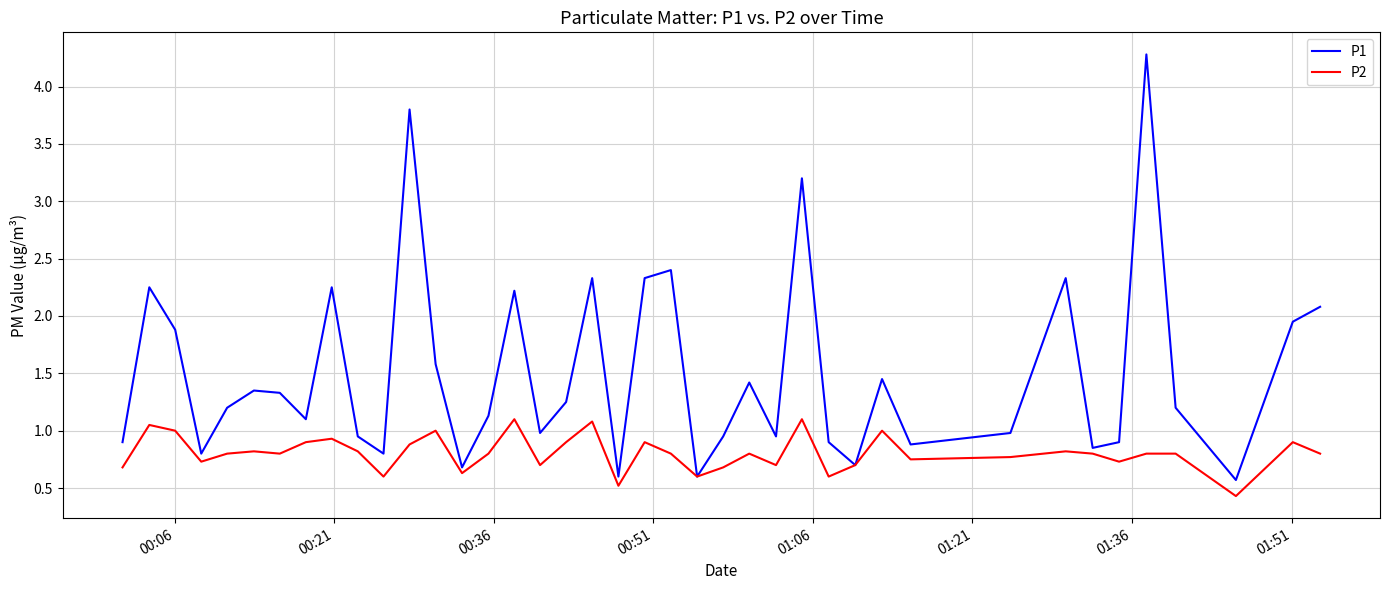

Which series has the largest total across all categories?

P1